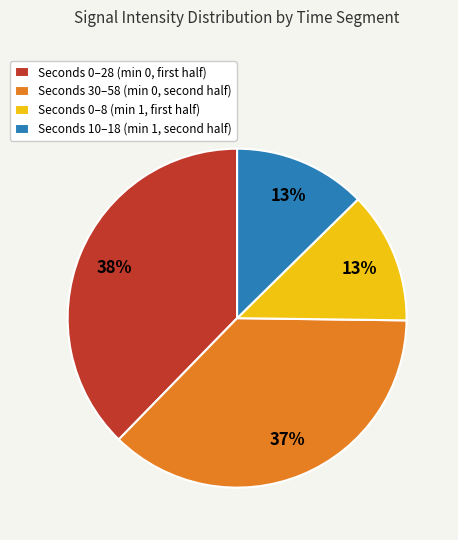

To the nearest percent, what is the average slice percentage?

25%